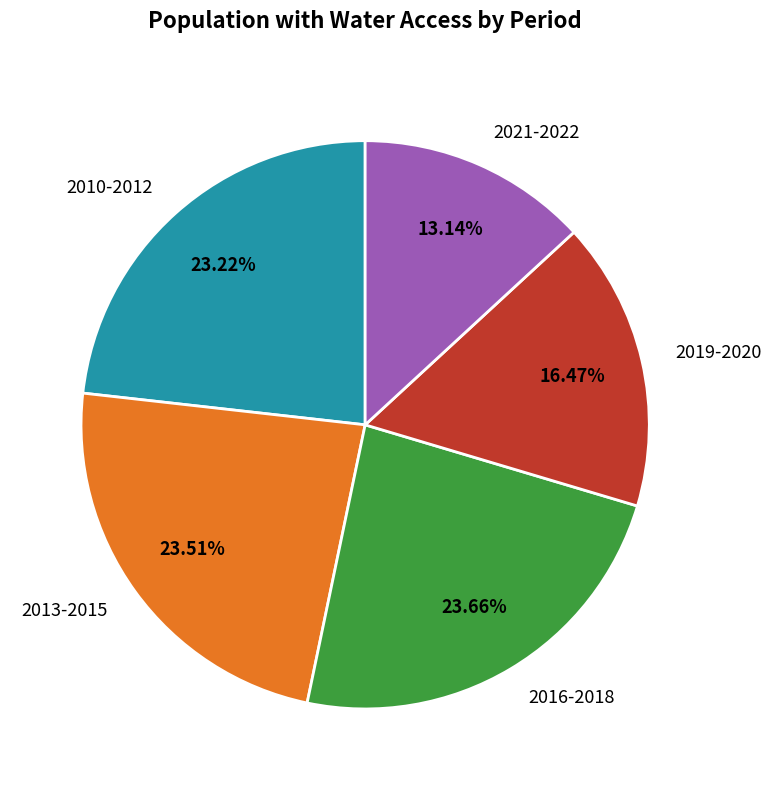

Do 2021-2022 and 2013-2015 together represent more than half of the pie?

No